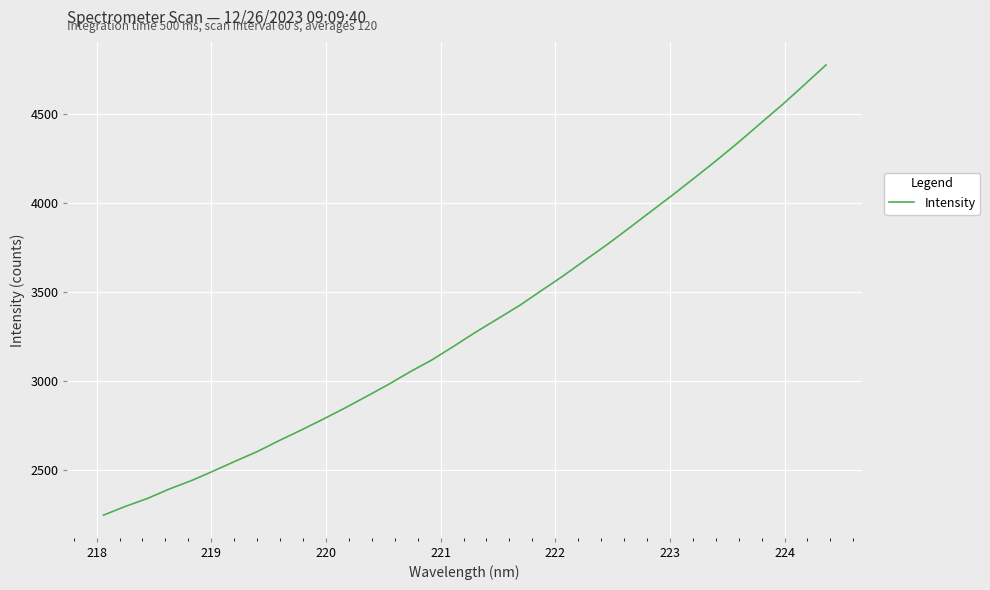

What is the smallest value displayed?

2248.4